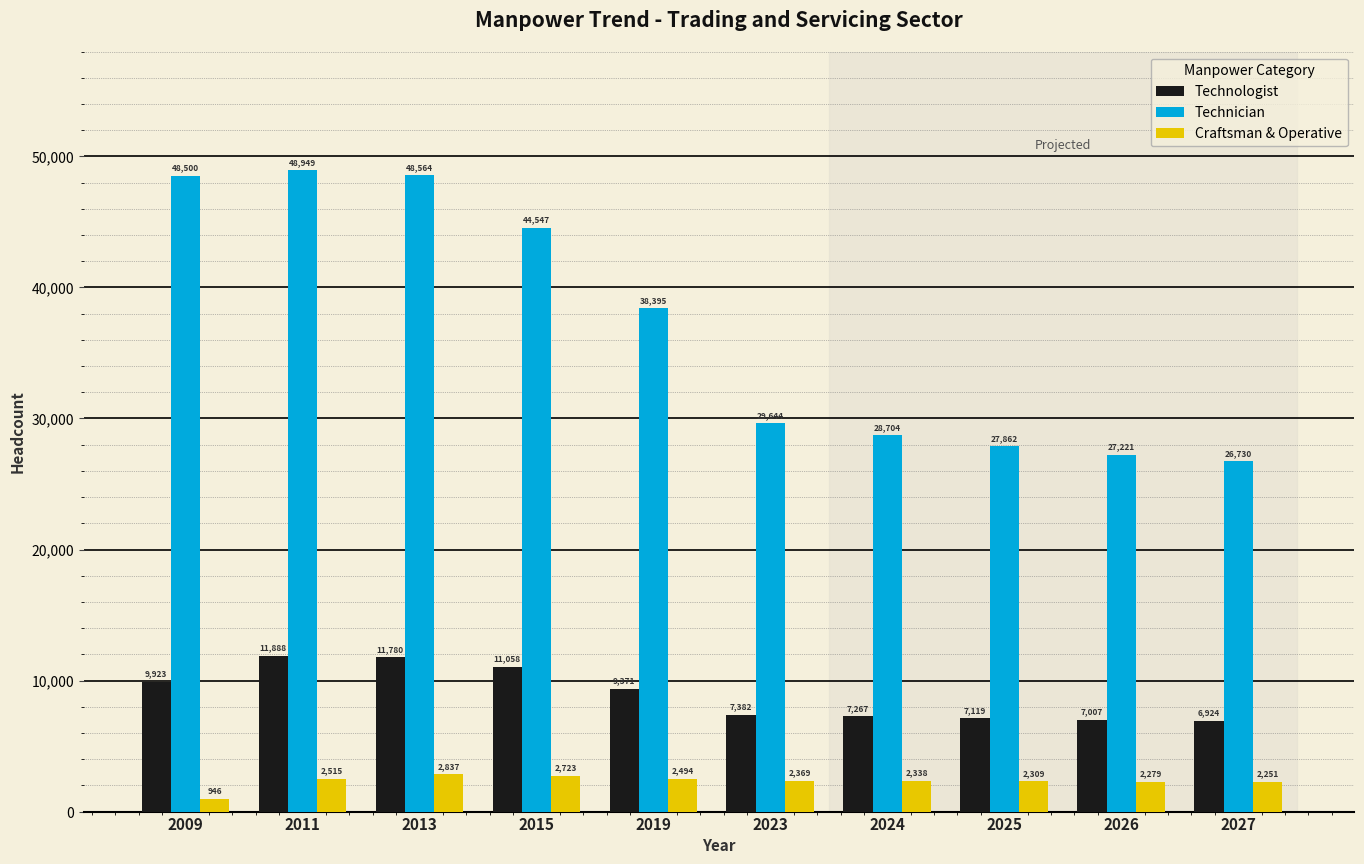

What is the difference between the maximum and minimum values in the Technician series?

22219